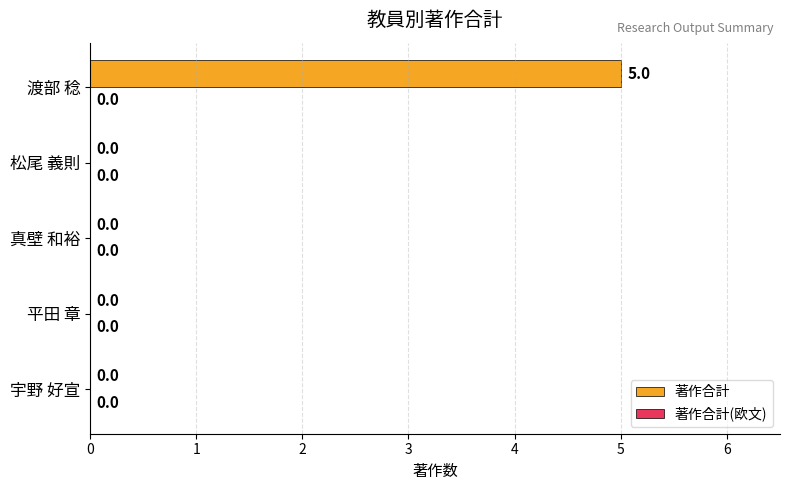

What is the sum of all values?

5